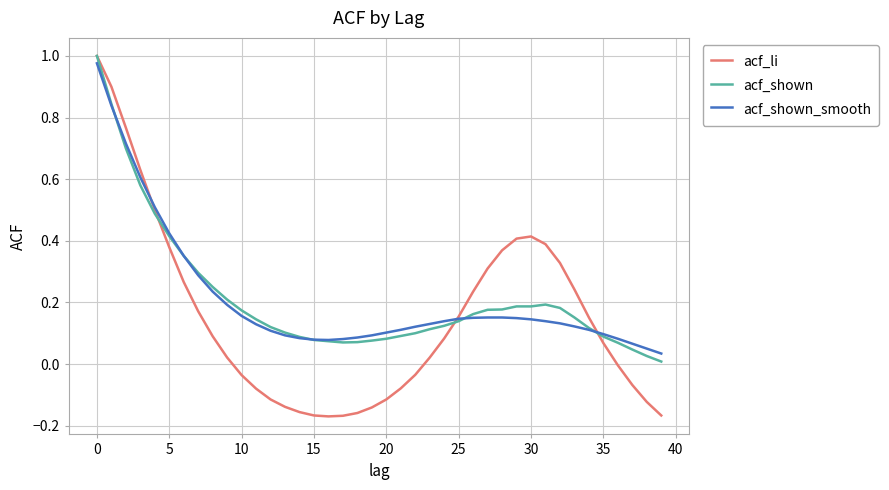

Which series has the largest range (max minus min)?

acf_li